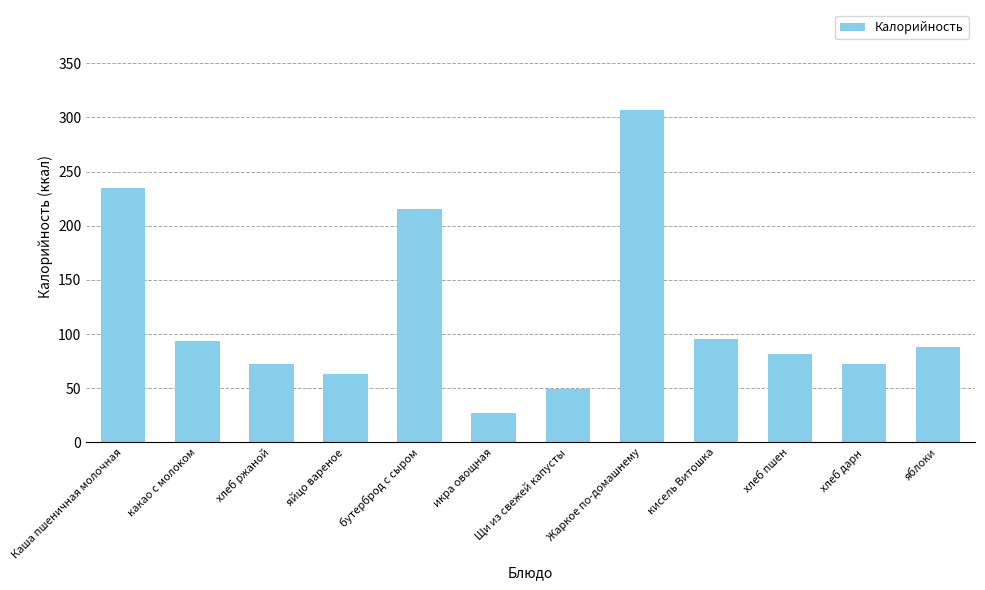

What is the difference between the maximum and second lowest values?

258